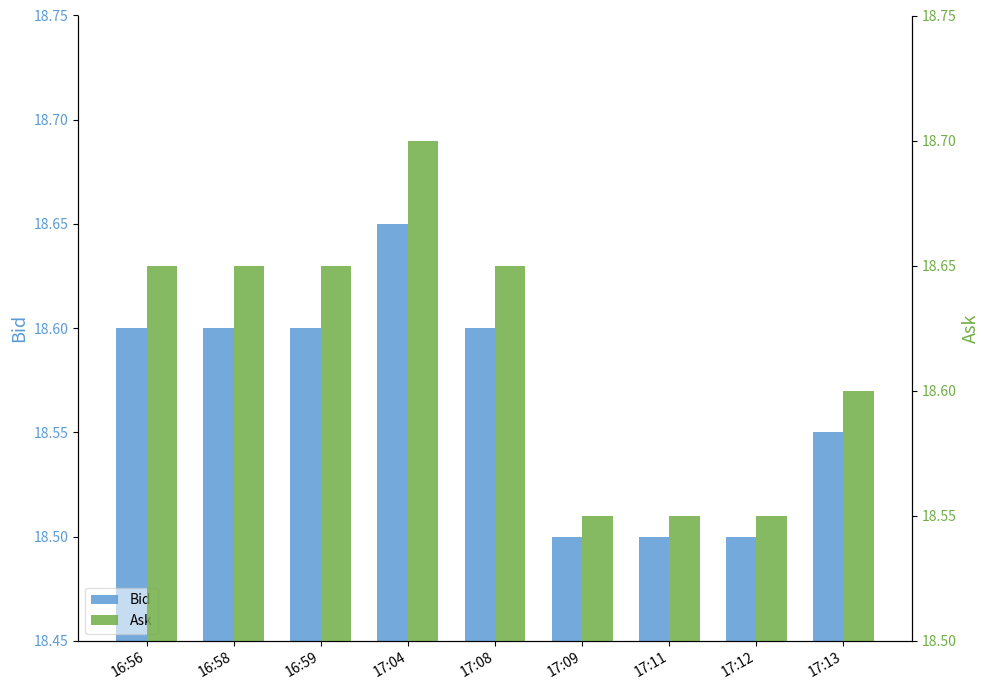

List the series in order of their overall mean, lowest first.

Bid, Ask